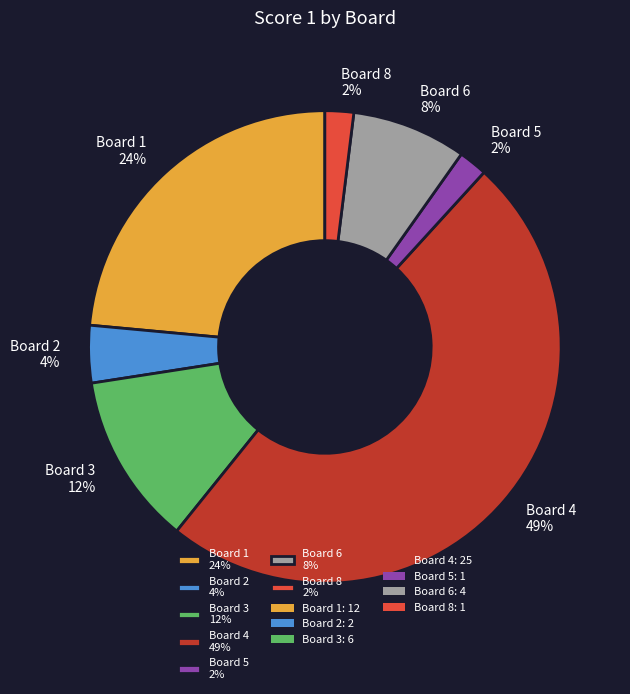

Between Board 4 49% and Board 8 2%, which is larger?

Board 4 49%